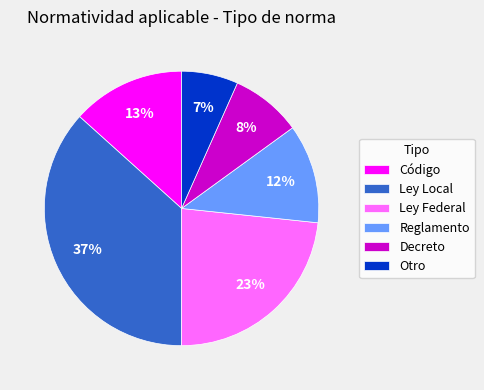

Count the number of slices in the pie.

6